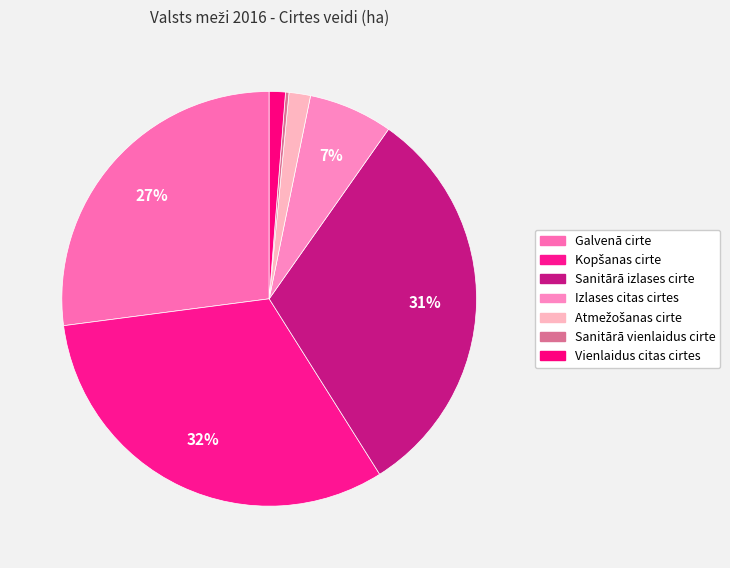

The Atmežošanas cirte slice represents 2% of the pie. True or false?

True